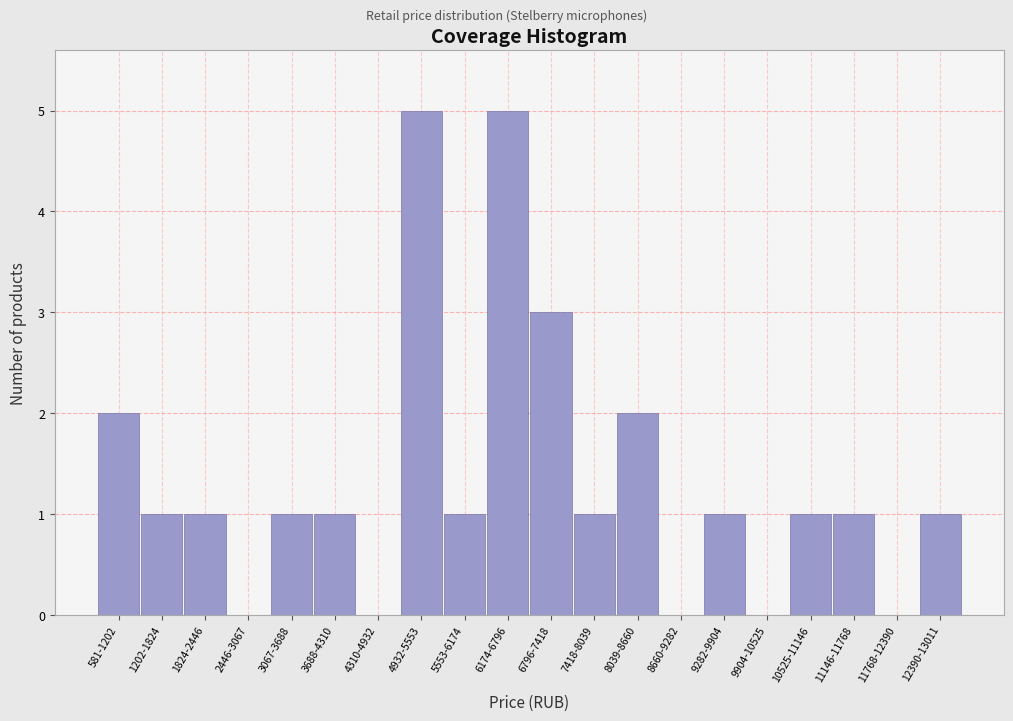

Reading left to right, transcribe all the data shown in this chart.

581-1202=2	1202-1824=1	1824-2446=1	2446-3067=0	3067-3688=1	3688-4310=1	4310-4932=0	4932-5553=5	5553-6174=1	6174-6796=5	6796-7418=3	7418-8039=1	8039-8660=2	8660-9282=0	9282-9904=1	9904-10525=0	10525-11146=1	11146-11768=1	11768-12390=0	12390-13011=1